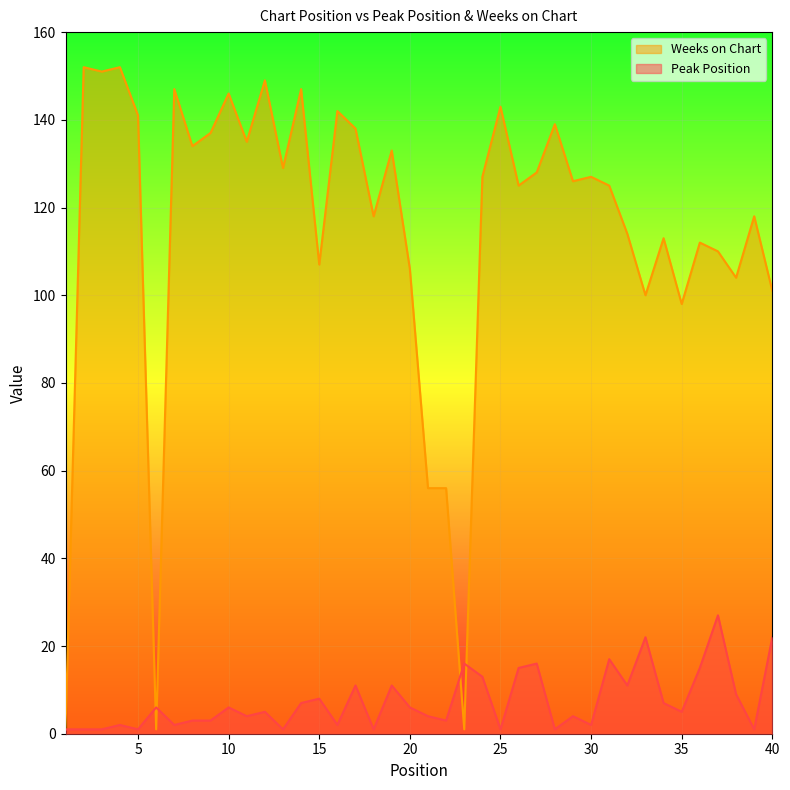

Which has a higher value, 29 or 37?

37